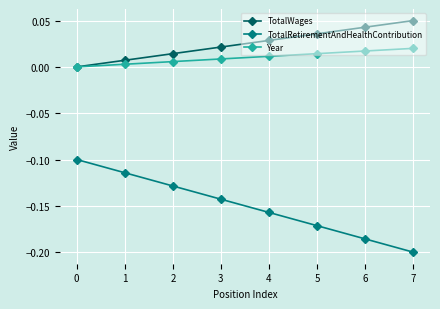

Is the value of Year at 6 greater than the value of TotalWages at 4?

No